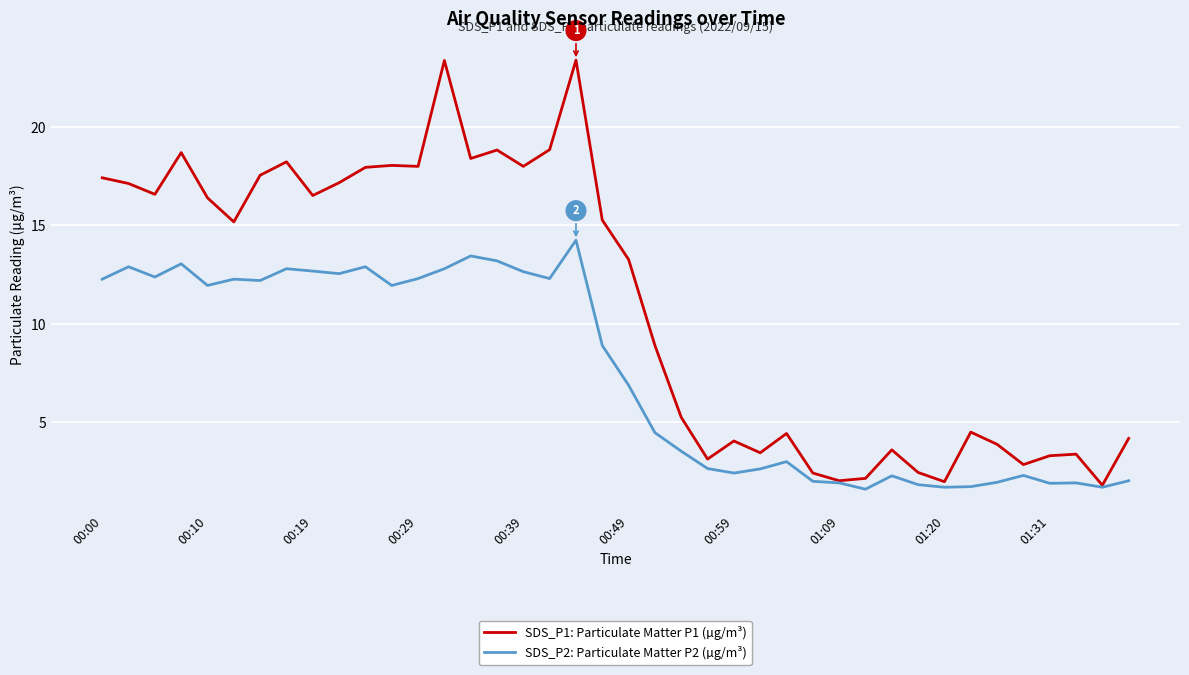

List the series in order of their overall mean, highest first.

SDS_P1: Particulate Matter P1 (µg/m³), SDS_P2: Particulate Matter P2 (µg/m³)